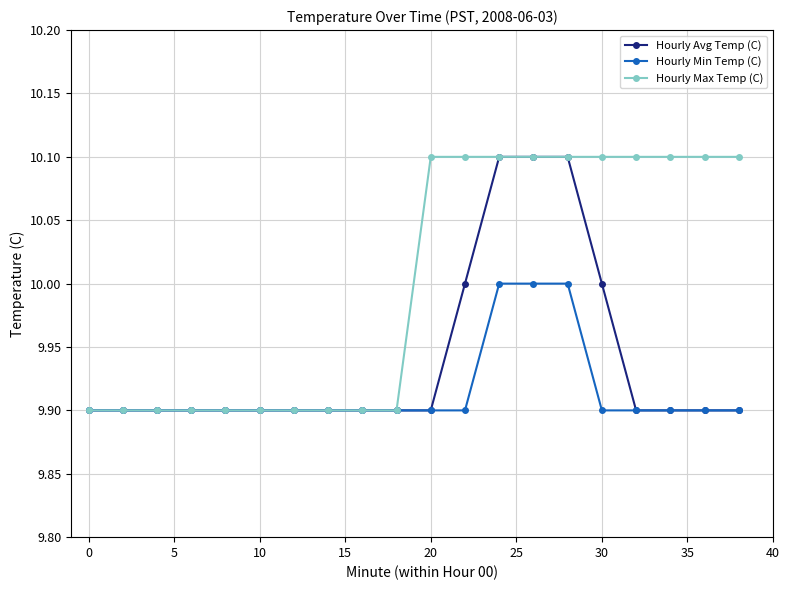

What is the minimum value for Hourly Avg Temp (C)?

9.9